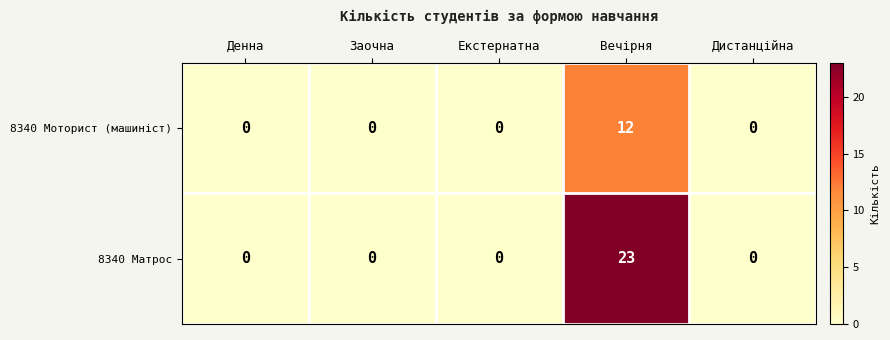

Reading left to right, list all the values displayed in this chart.

8340 Моторист (машиніст): 0	0	0	12	0
8340 Матрос: 0	0	0	23	0